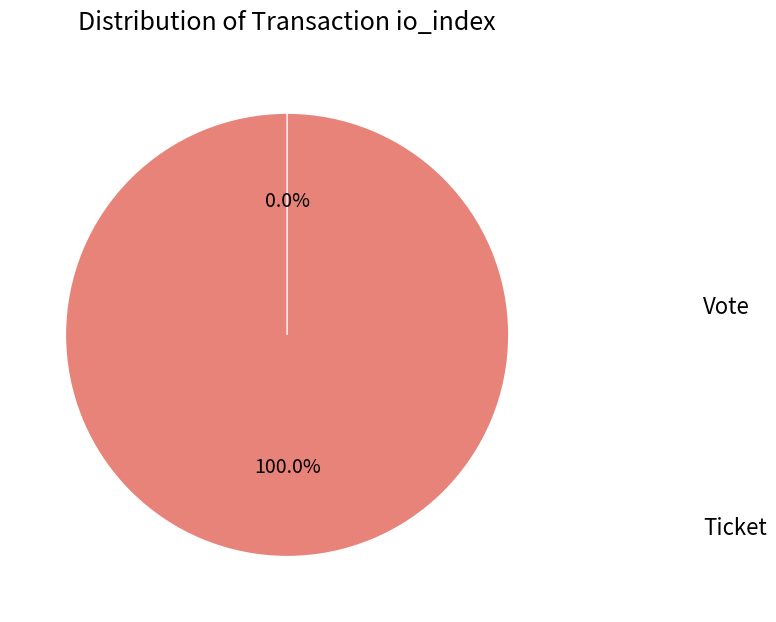

How many segments does this pie chart have?

2